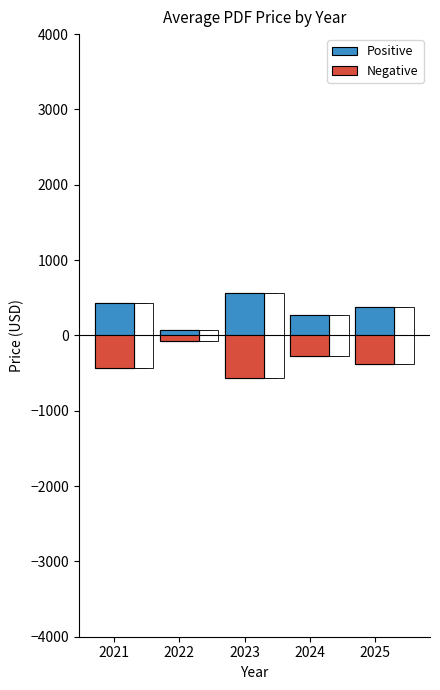

Reading left to right, what are all the values shown in this chart?

Positive: 2021=430.0	2022=70.0	2023=565.0	2024=272.0	2025=378.6
Negative: 2021=-430.0	2022=-70.0	2023=-565.0	2024=-272.0	2025=-378.6